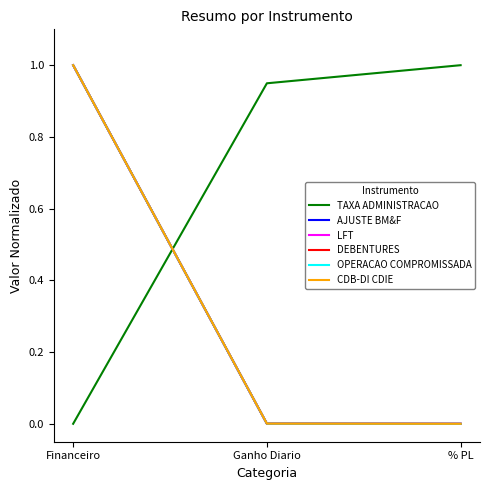

True or false: AJUSTE BM&F has a value of 0.0 at % PL.

True